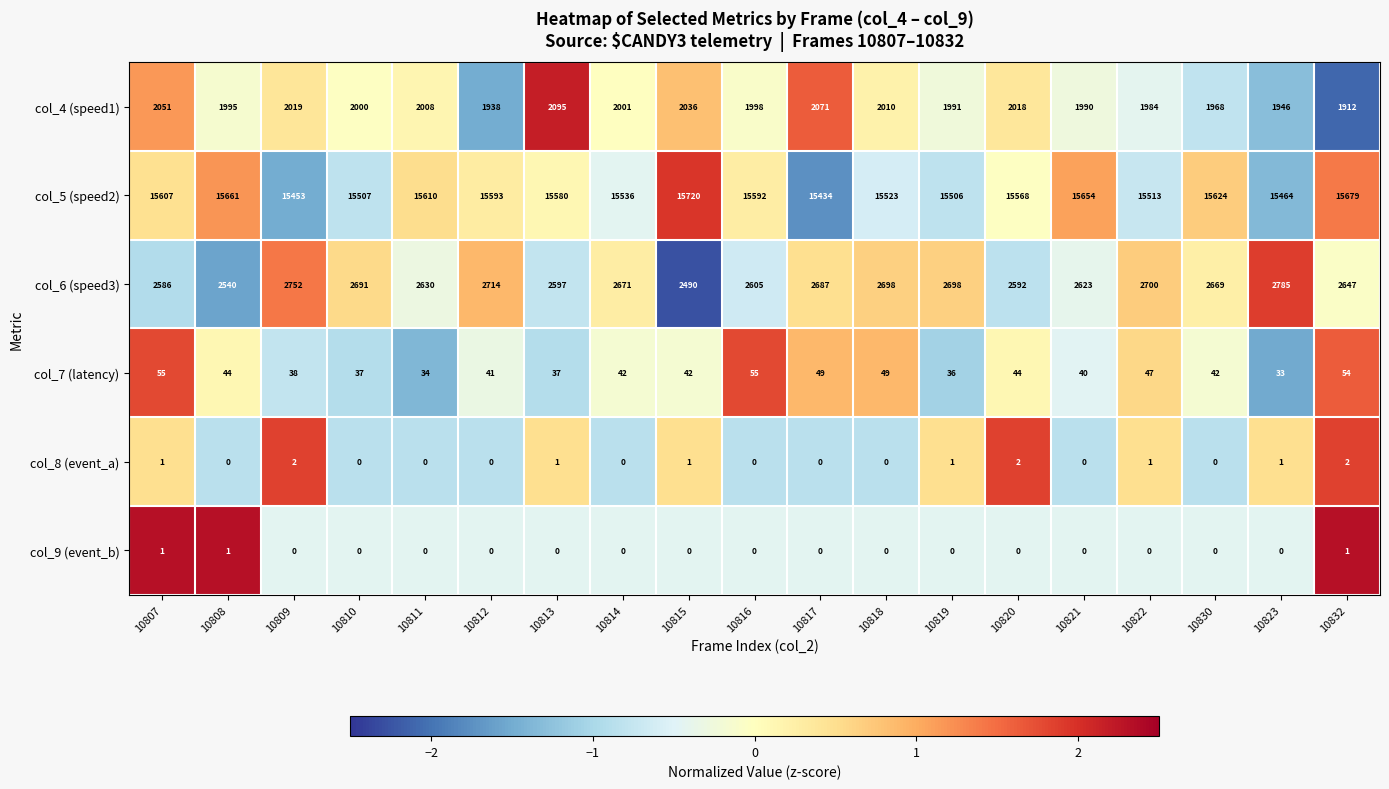

What is the difference between the highest and lowest values at 10817?

15434